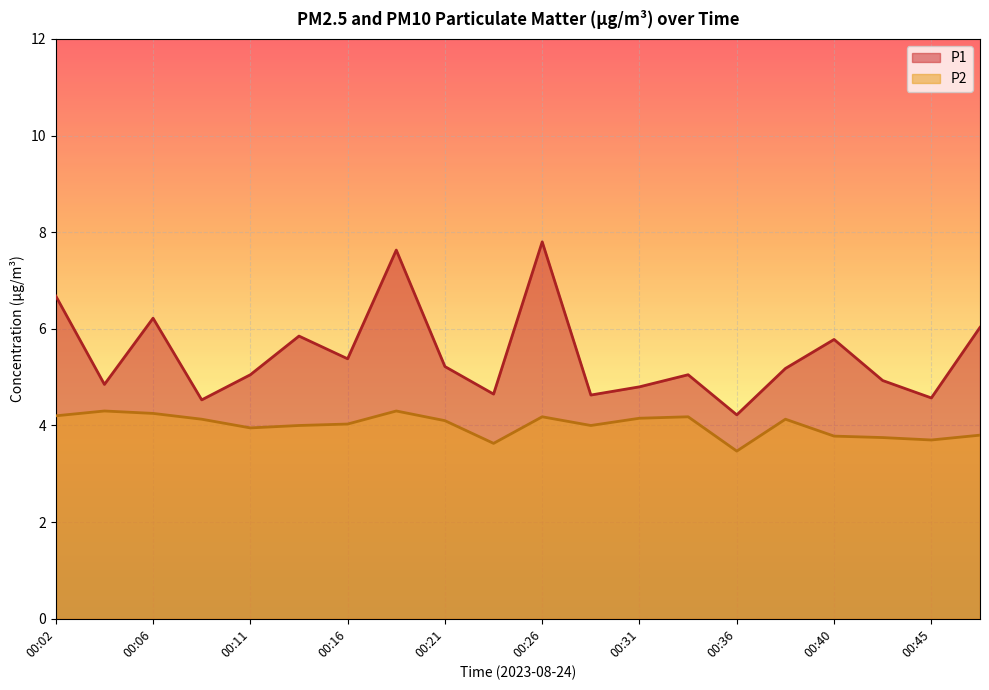

Reading left to right, transcribe all the data shown in this chart.

P1: 6.7	4.8	6.2	4.5	5.0	5.8	5.4	7.6	5.2	4.7	7.8	4.6	4.8	5.0	4.2	5.2	5.8	4.9	4.6	6.0
P2: 4.2	4.3	4.2	4.1	4.0	4.0	4.0	4.3	4.1	3.6	4.2	4.0	4.2	4.2	3.5	4.1	3.8	3.8	3.7	3.8